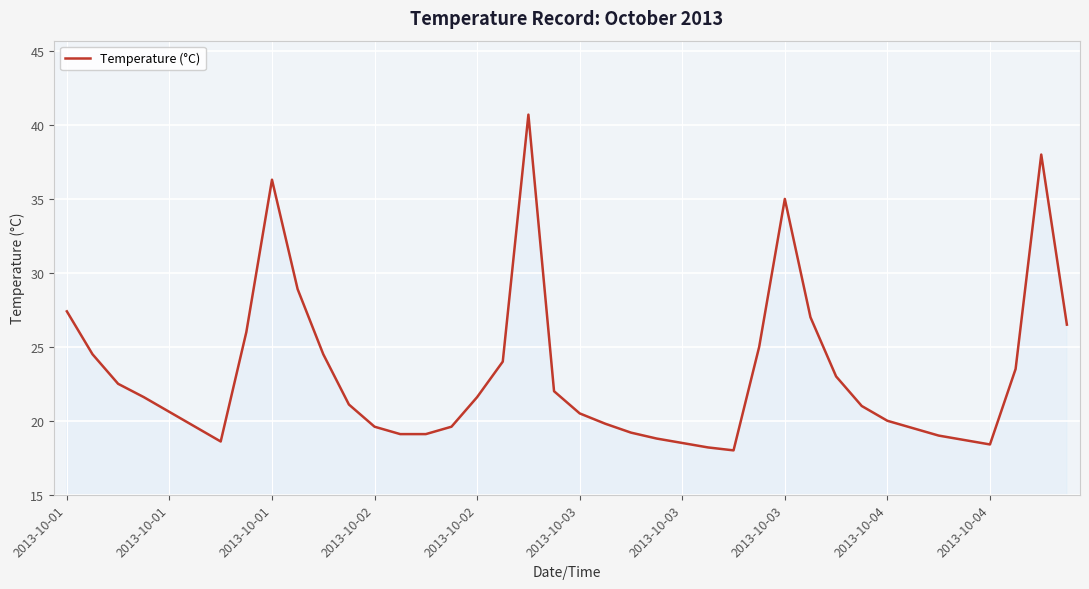

What is the sum of all values?

924.9